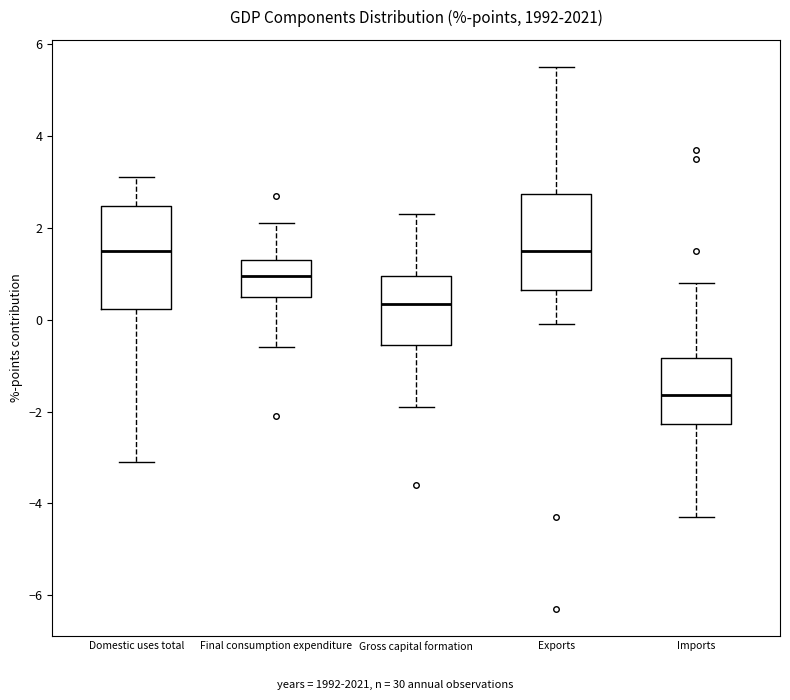

Where does the lower whisker of the box for Exports end on the y-axis? The values are not printed on the chart, so give them approximately, as read against the axis.

0.0